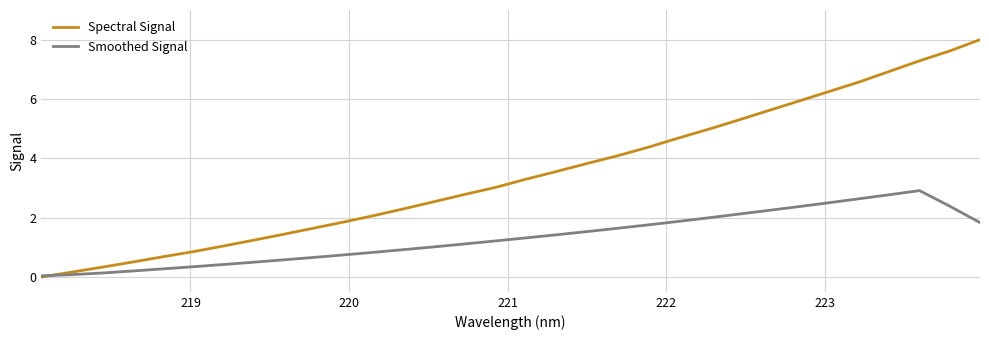

List the series in order of their peak value, highest first.

Spectral Signal, Smoothed Signal